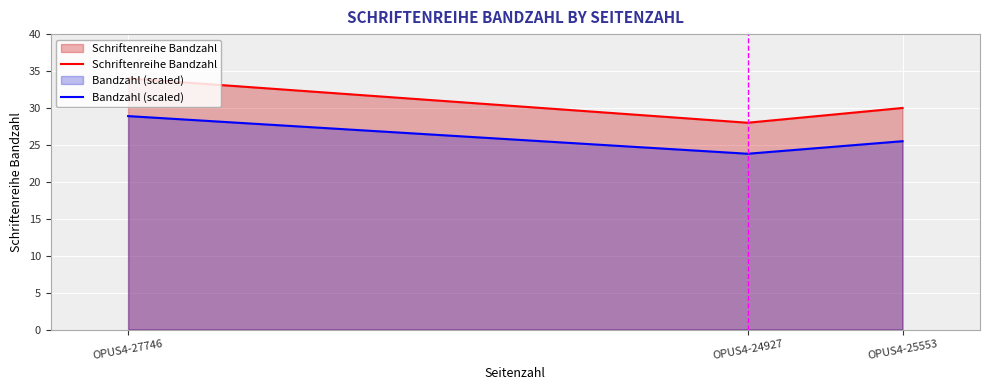

What position from the right is OPUS4-25553?

1